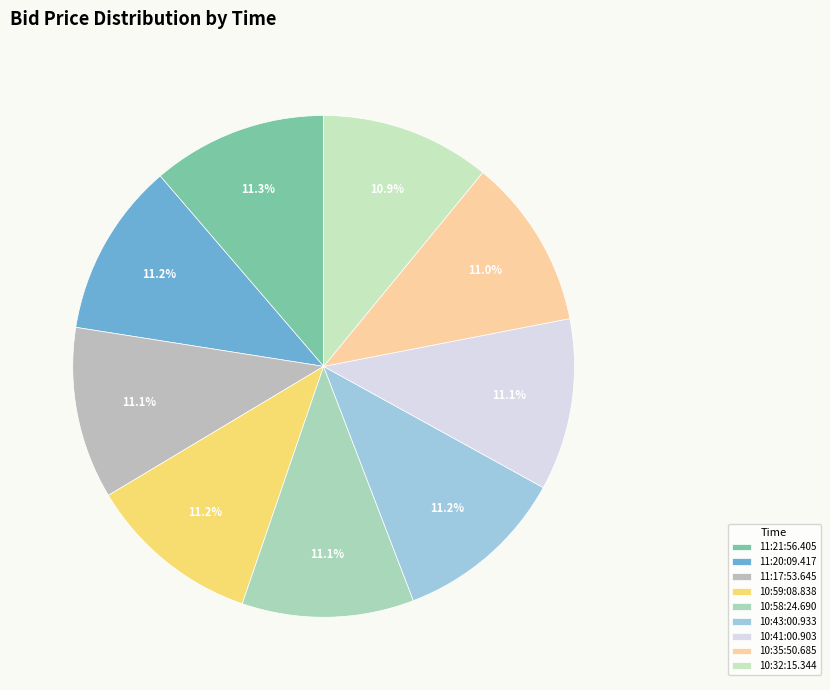

Does 10:35:50.685 represent more than half of the total?

No